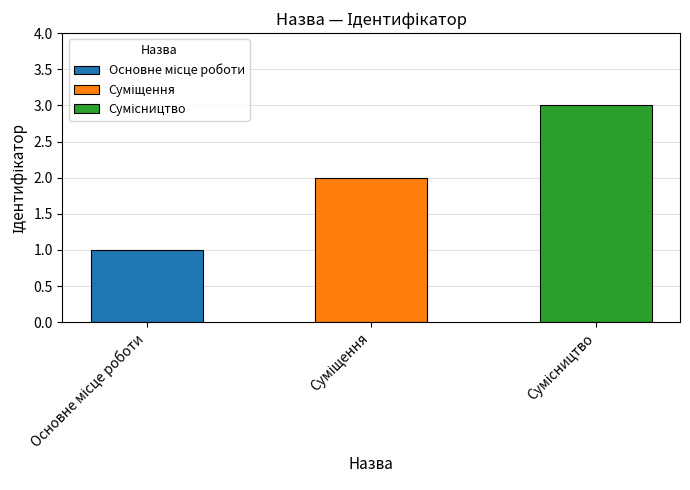

What is the difference between the maximum and minimum values?

2